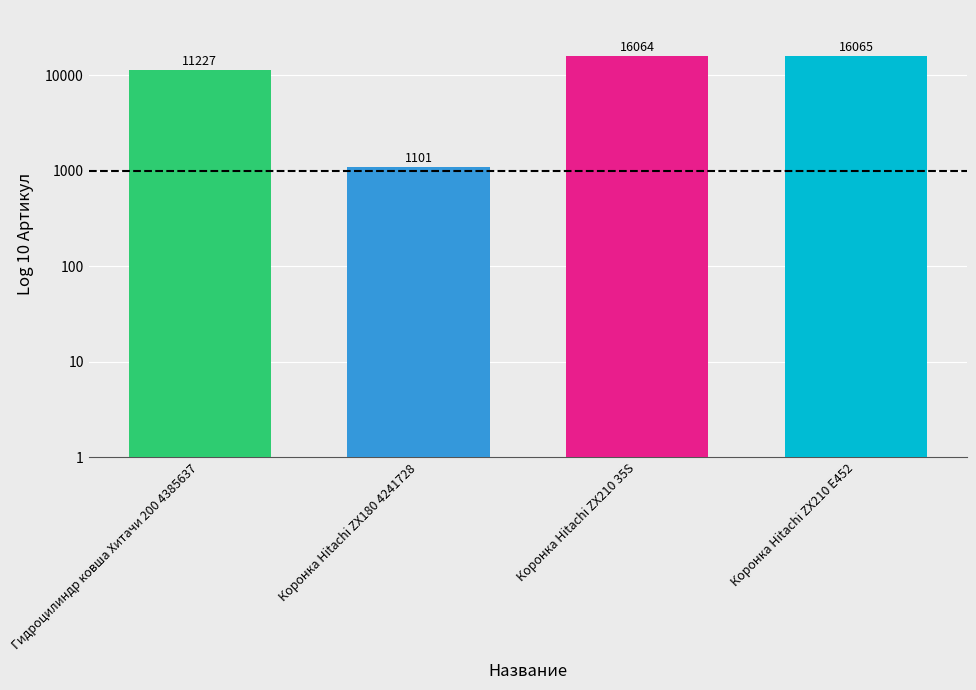

What is the minimum value shown in the chart?

1101